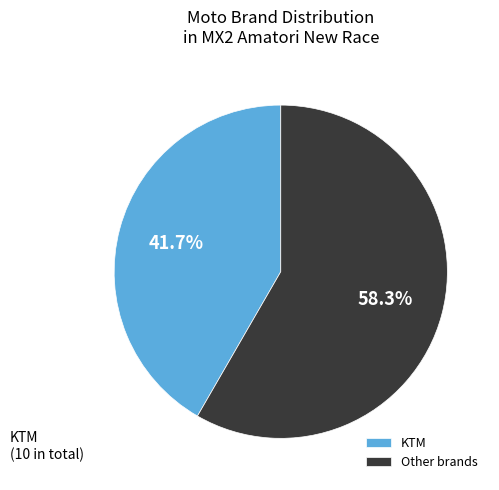

Rank the categories by value from highest to lowest.

Other brands, KTM